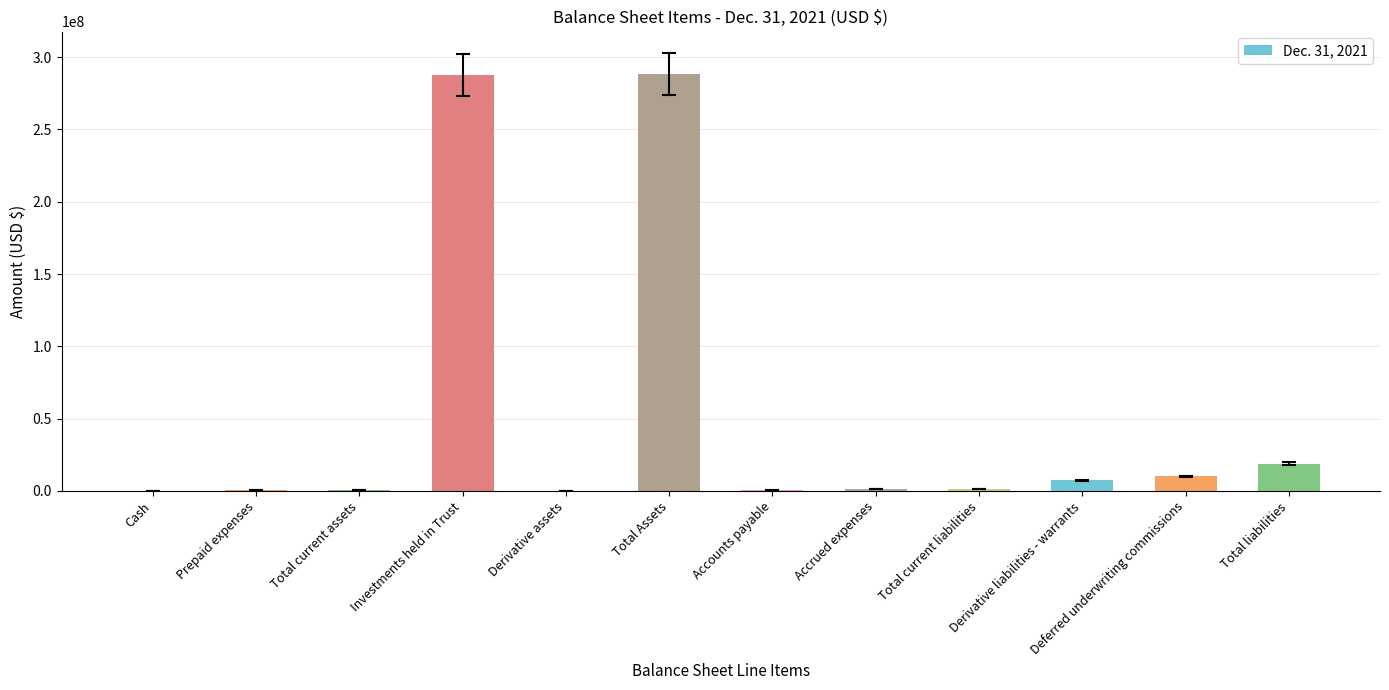

How many distinct data groups are displayed?

1